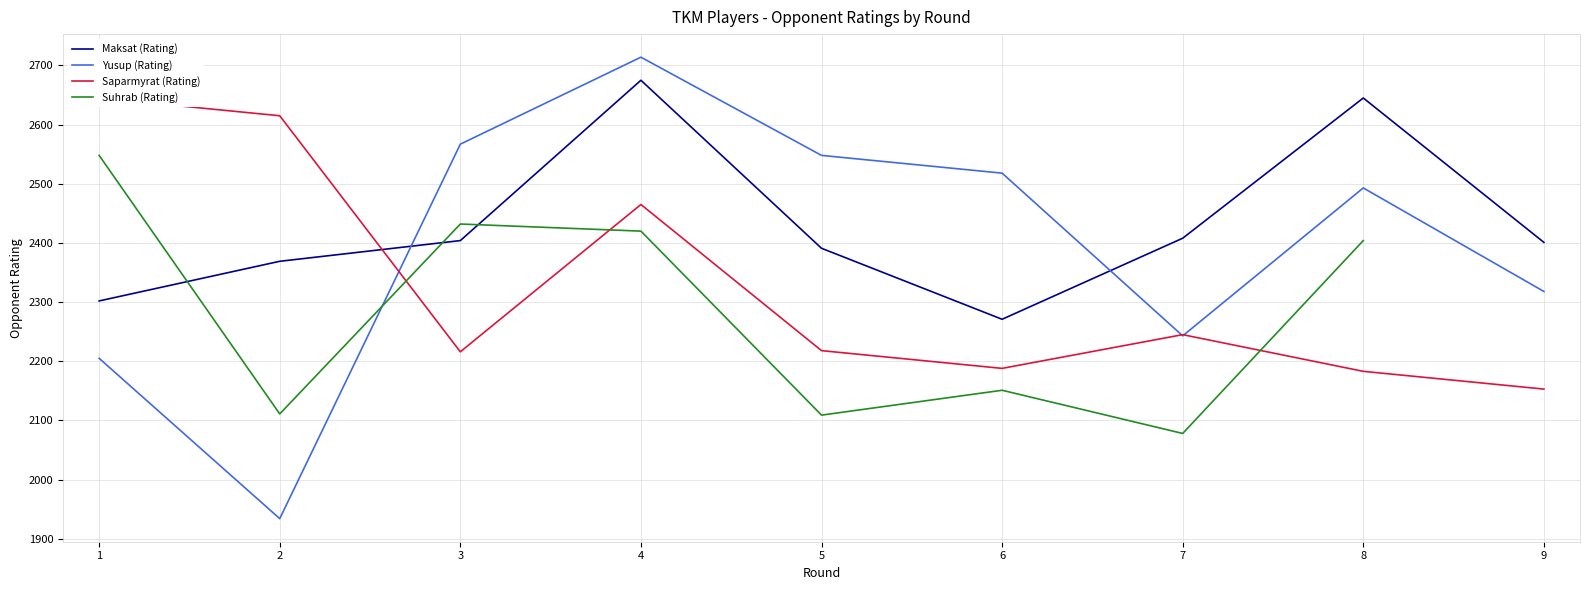

What value does the Maksat (Rating) series have at 9?

2401